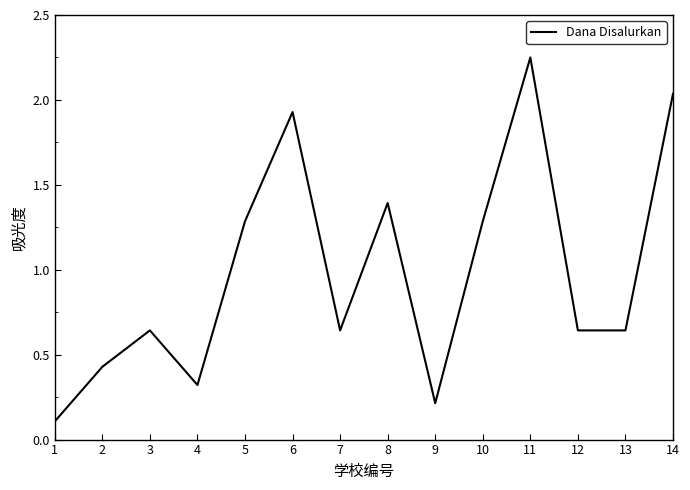

What is the average value?

1.0